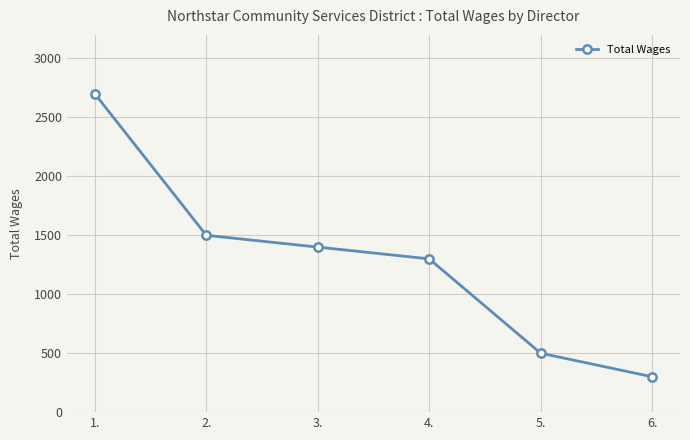

At which label is the value closest to 1500?

2.